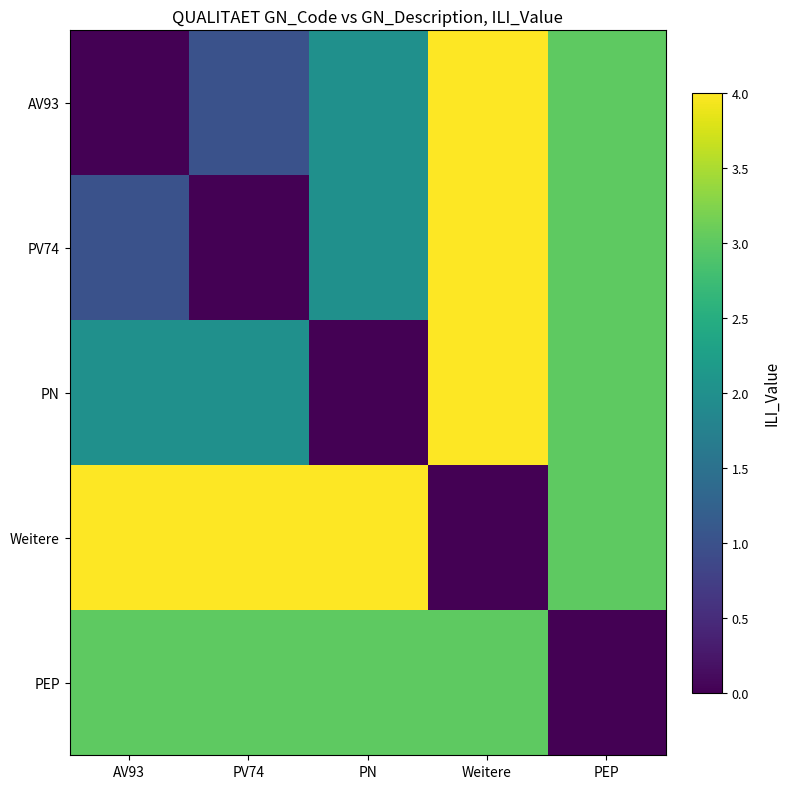

At which category is the sum across all series the highest?

Weitere